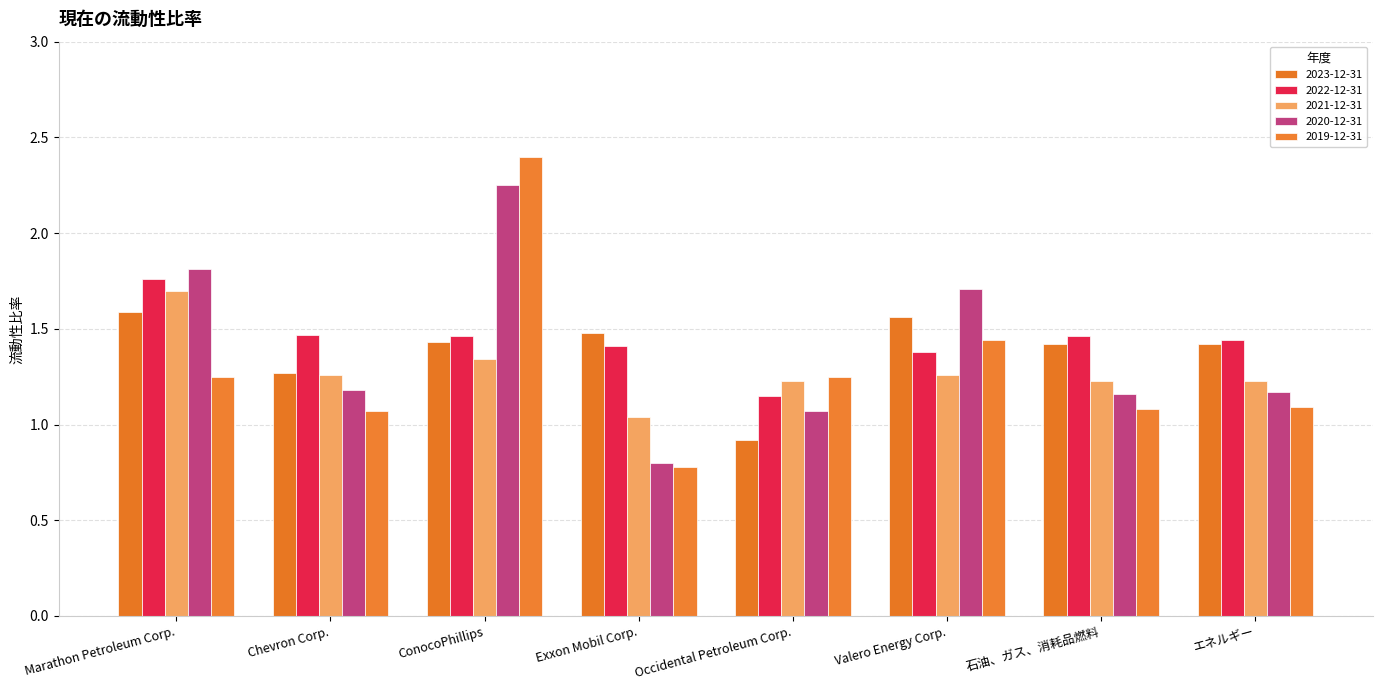

How many values in the 2019-12-31 series are below 1?

1